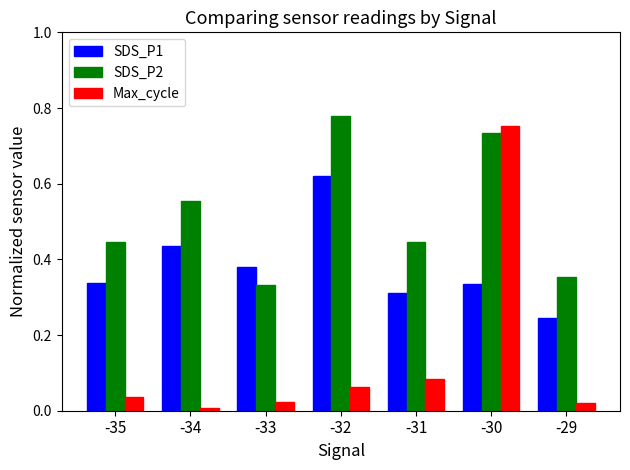

Which series has the largest total across all categories?

SDS_P2